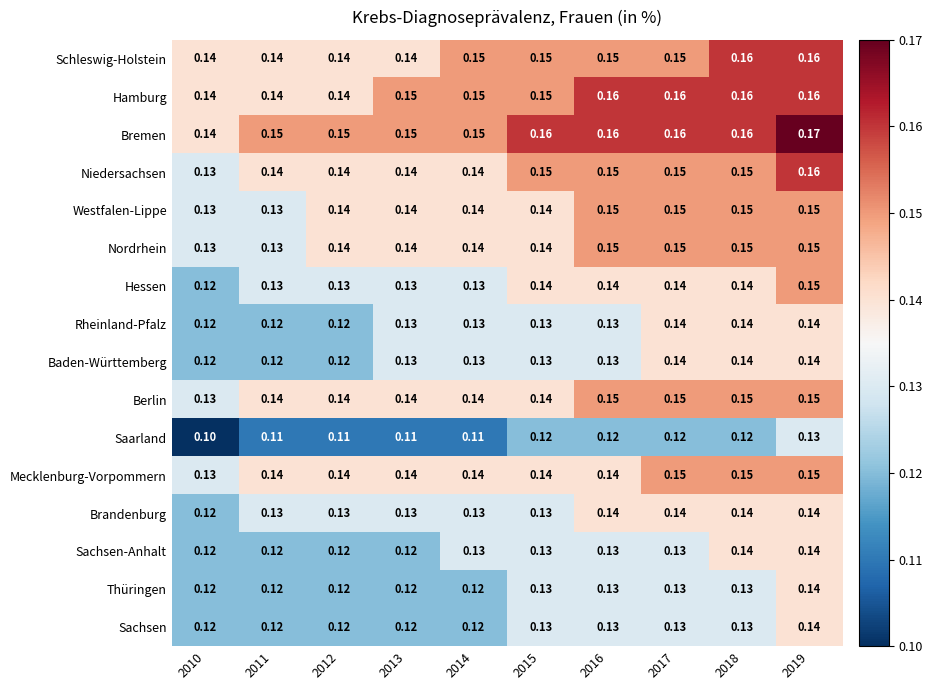

How many categories are shown in the chart?

10